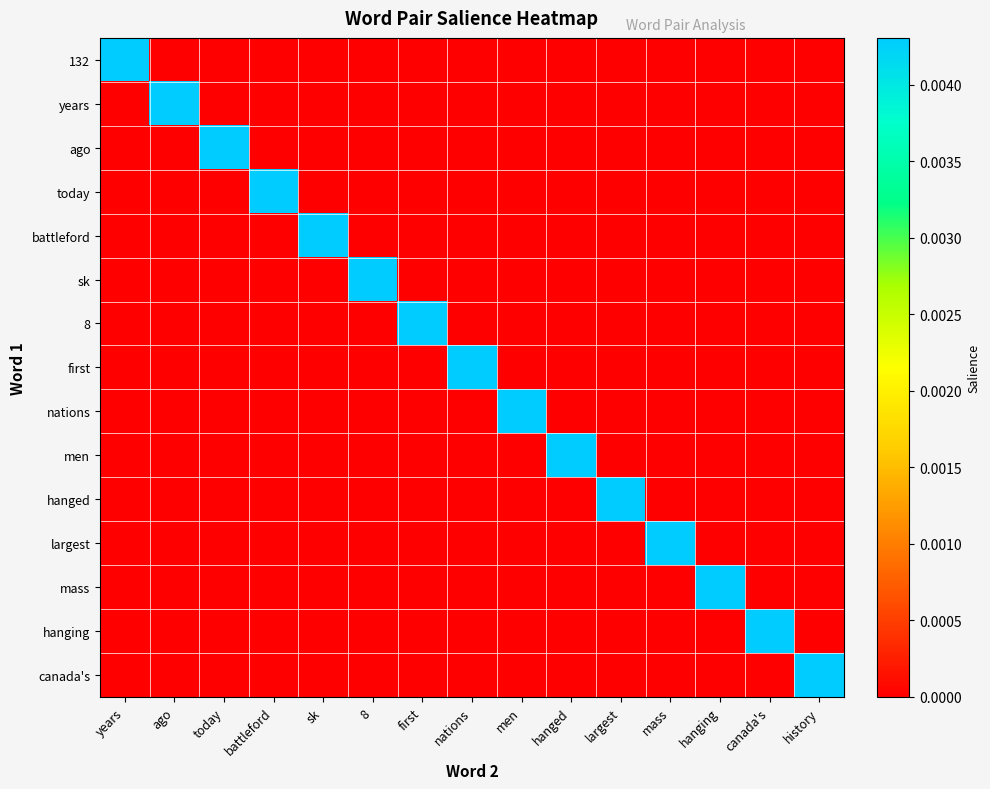

Which series changed the most between men and hanging?

nations